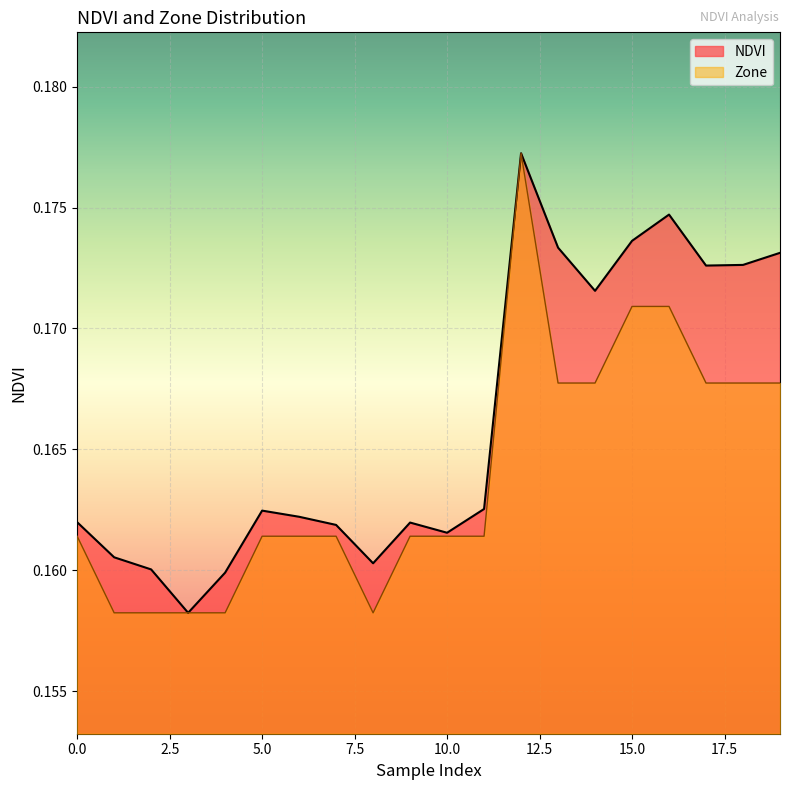

List the series in order of their peak value, highest first.

NDVI, Zone